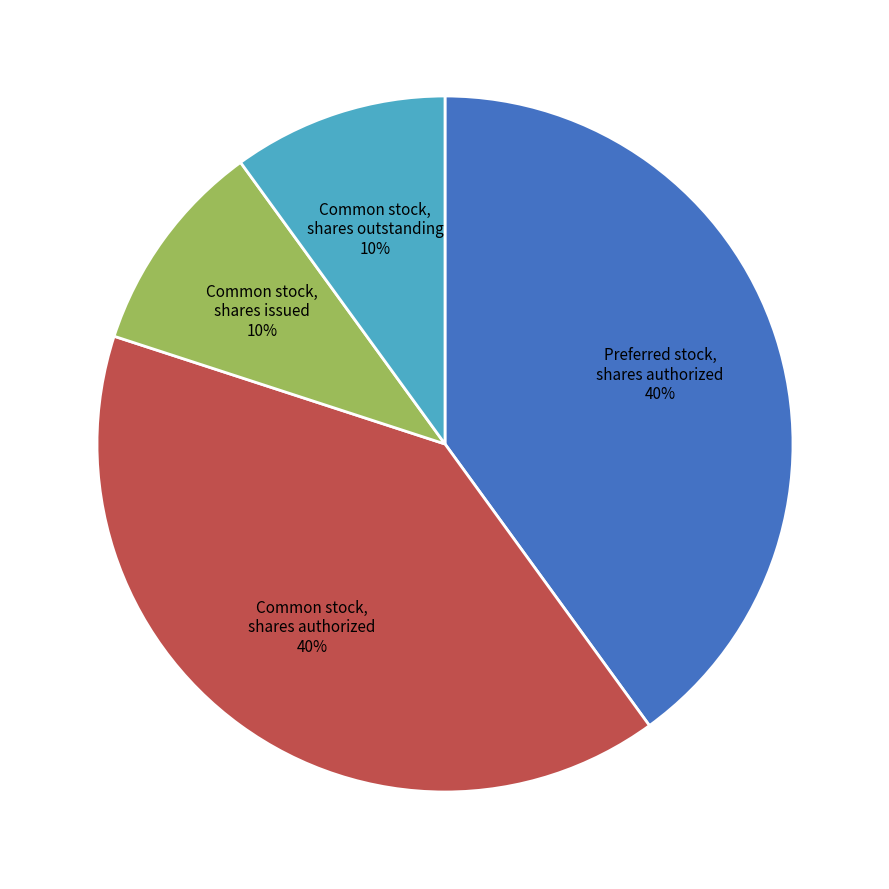

How many slices are in this pie chart?

4